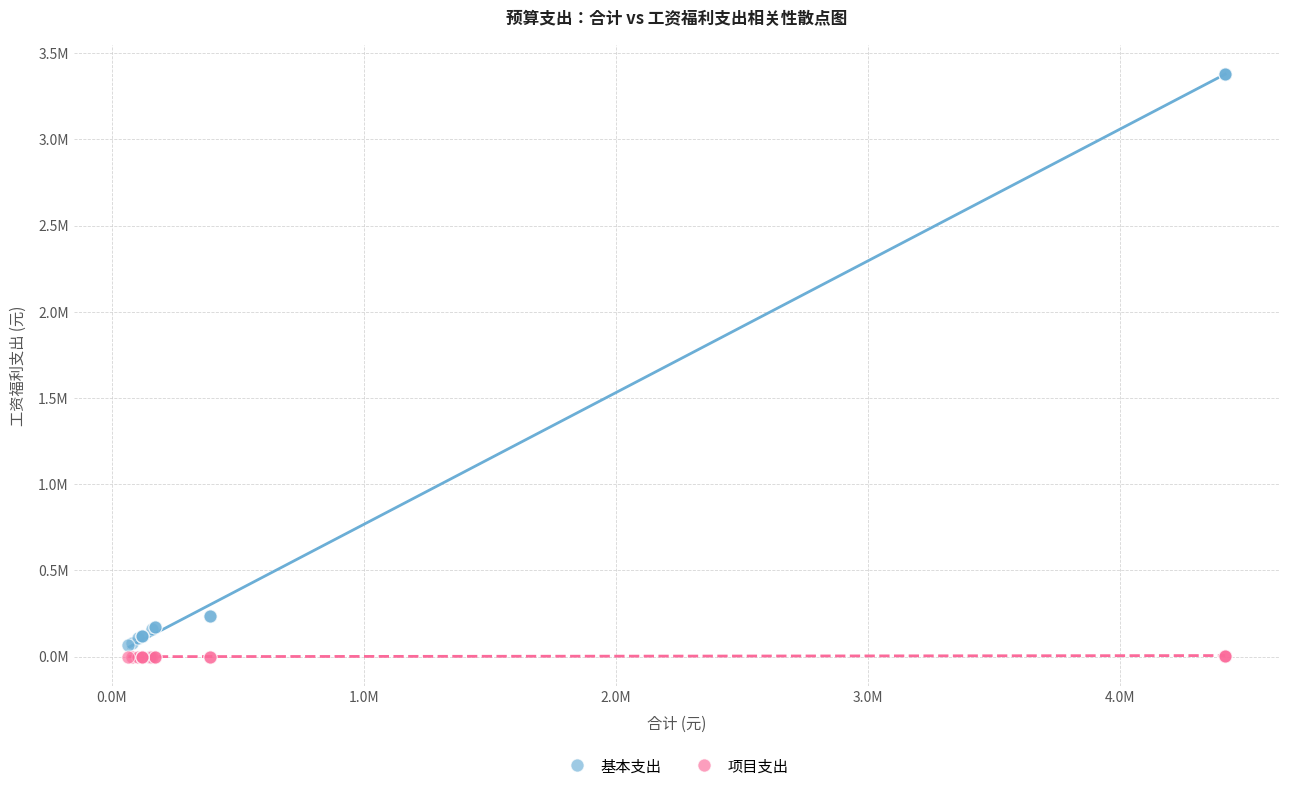

Which series contains the highest Y value?

基本支出